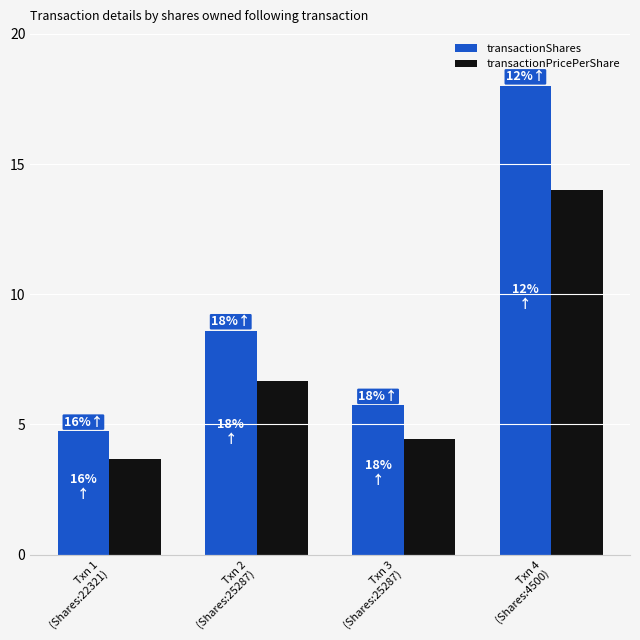

What is the label of the 3rd bar from the right?

Txn 2
(Shares:25287)